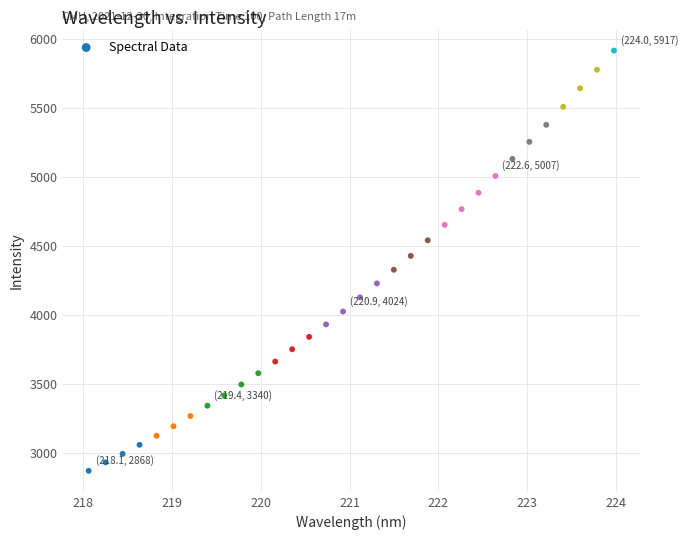

What is the range of Y values (max minus min)?

3049.5